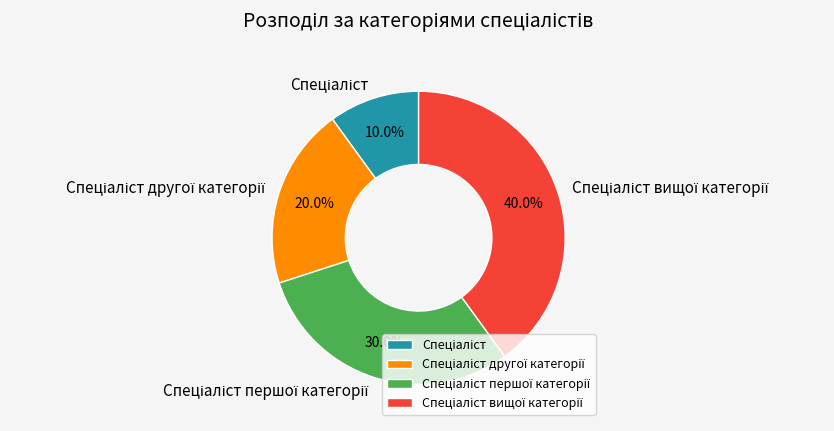

Is there a majority slice in this chart?

No